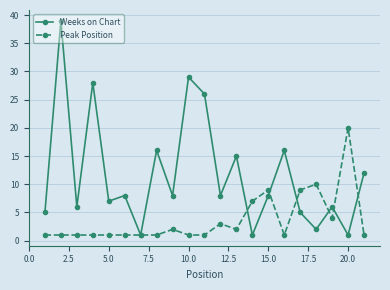

True or false: Peak Position has more than 1 interior local peaks.

True